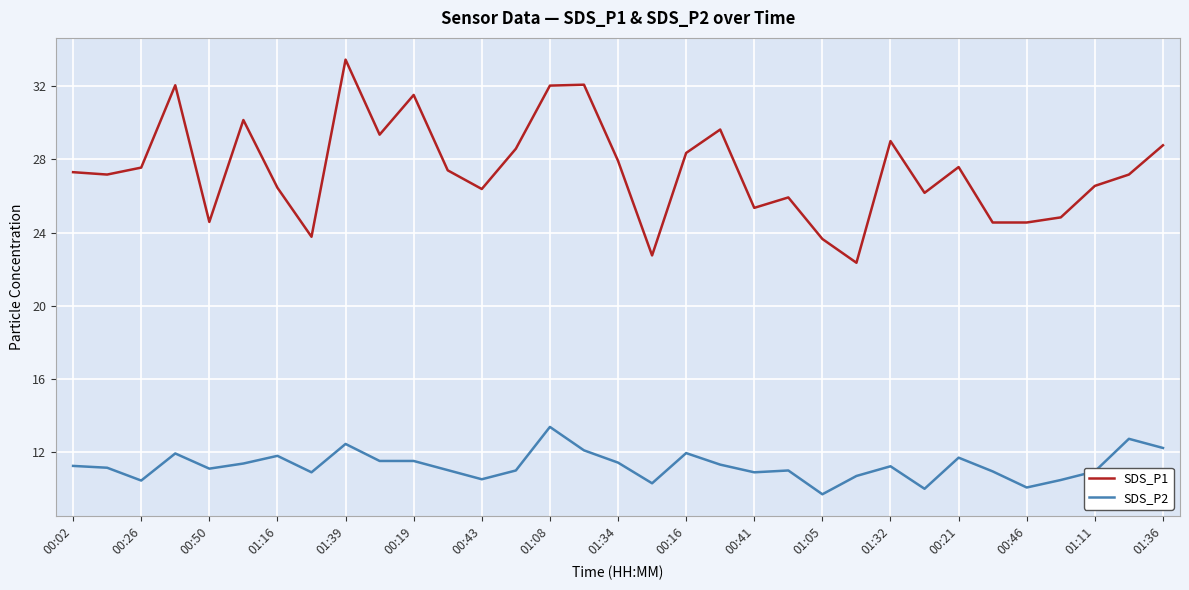

Which series has the largest total across all categories?

SDS_P1